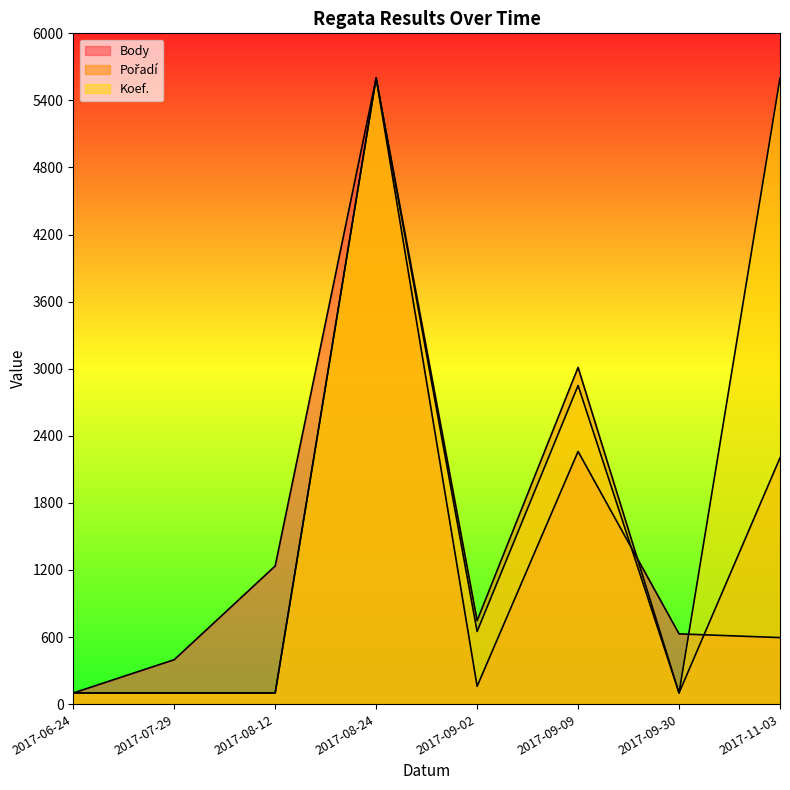

What is the approximate value of Body at 2017-07-29?

397.7